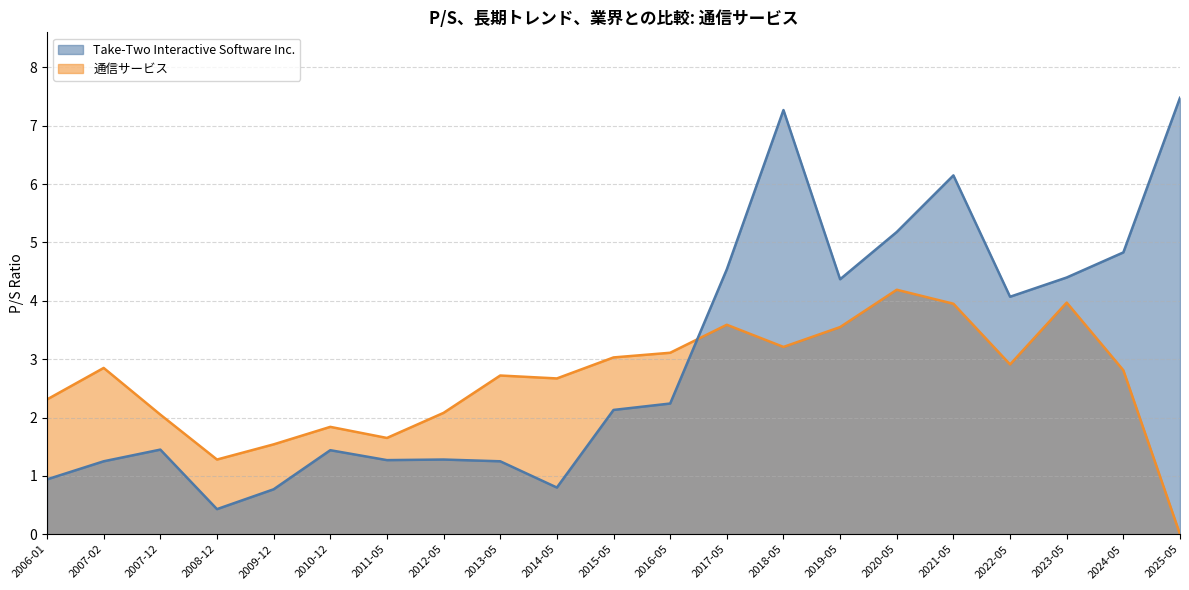

Reading left to right, list all the values displayed in this chart.

Take-Two Interactive Software Inc.: 0.9	1.2	1.4	0.4	0.8	1.4	1.3	1.3	1.2	0.8	2.1	2.2	4.5	7.3	4.4	5.2	6.2	4.1	4.4	4.8	7.5
通信サービス: 2.3	2.9	2.0	1.3	1.5	1.8	1.6	2.1	2.7	2.7	3.0	3.1	3.6	3.2	3.5	4.2	4.0	2.9	4.0	2.8	0.0